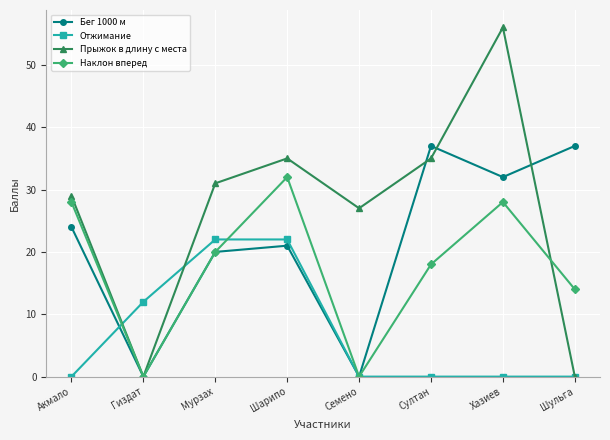

How many values in the Бег 1000 м series are below 24?

4